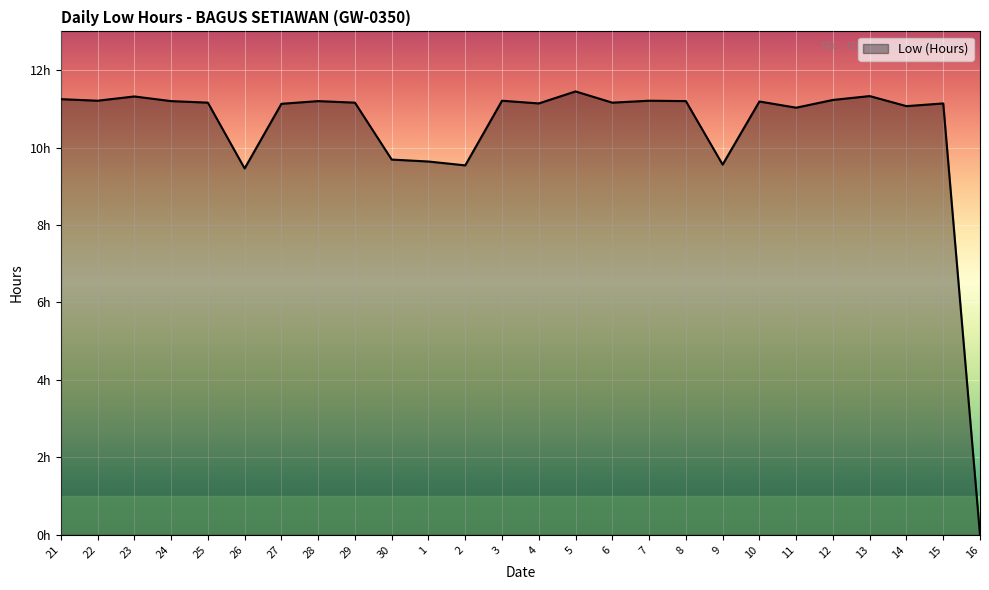

Does the chart display data point markers on the line(s)?

No